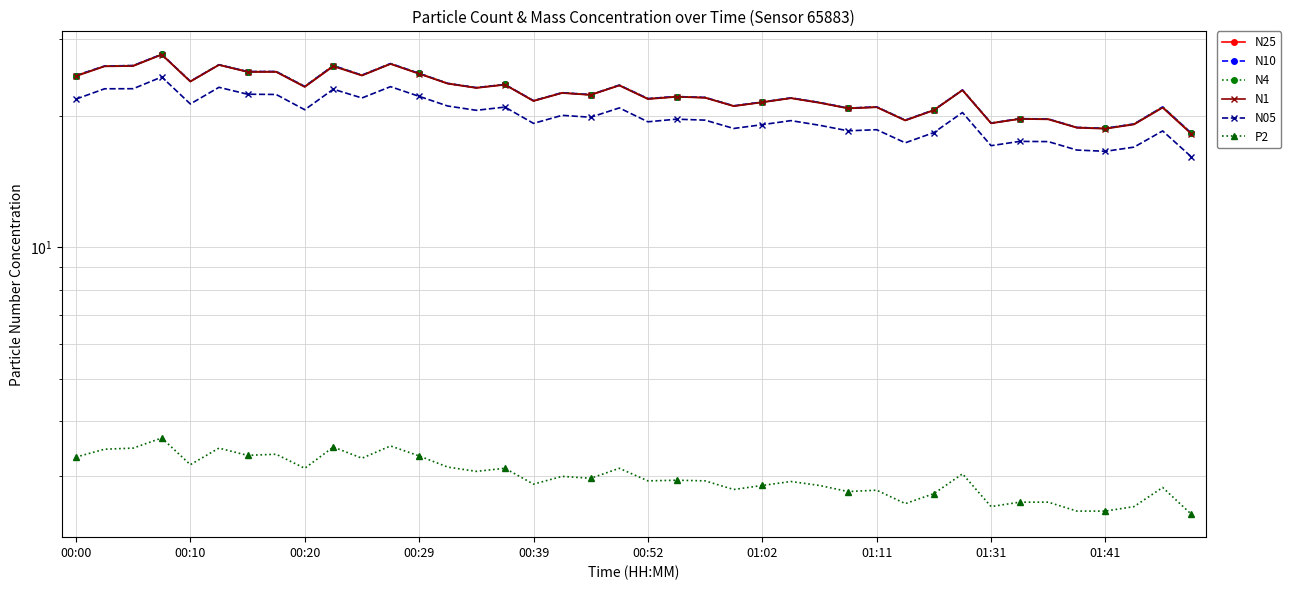

What is the difference between the highest and lowest values at 00:29?

21.7